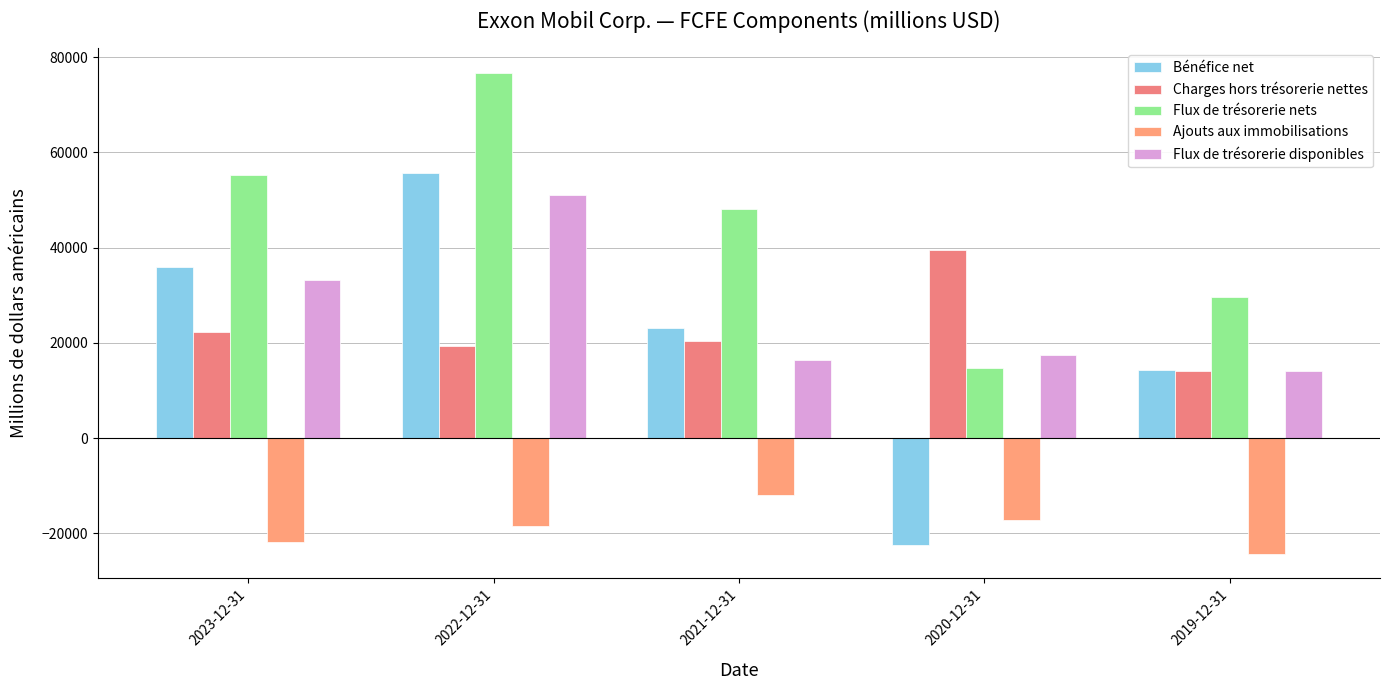

What value does the Bénéfice net series have at 2023-12-31?

36010